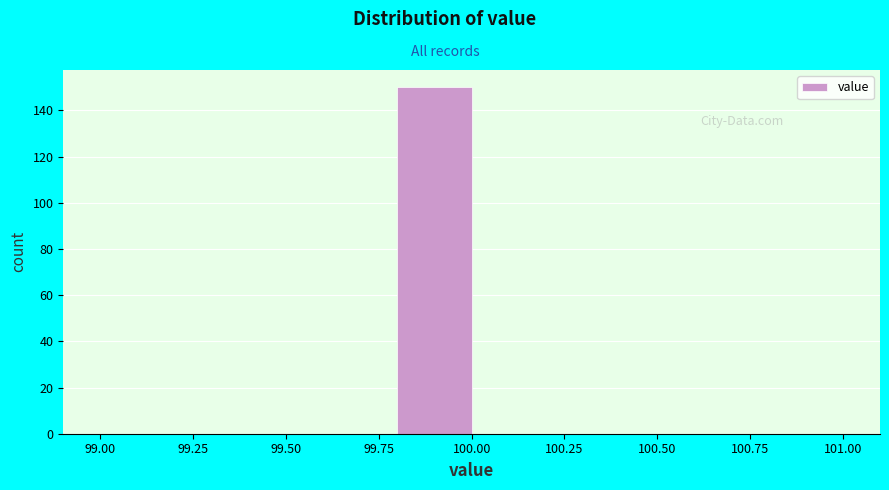

Reading left to right, transcribe this chart: for each bar, give the range it covers on the x-axis and its height. The values are not printed on the chart, so give them approximately, as read against the axis.

99.0 to 99.2: 0
99.2 to 99.4: 0
99.4 to 99.6: 0
99.6 to 99.8: 0
99.8 to 100.0: 150
100.0 to 100.2: 0
100.2 to 100.4: 0
100.4 to 100.6: 0
100.6 to 100.8: 0
100.8 to 101.0: 0